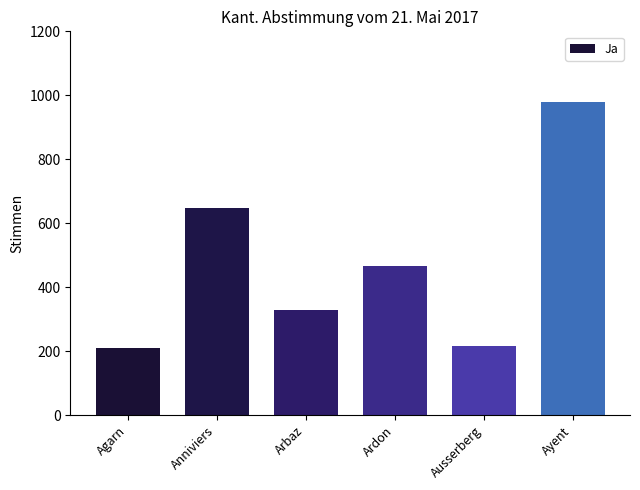

Count the number of categories in the chart.

6